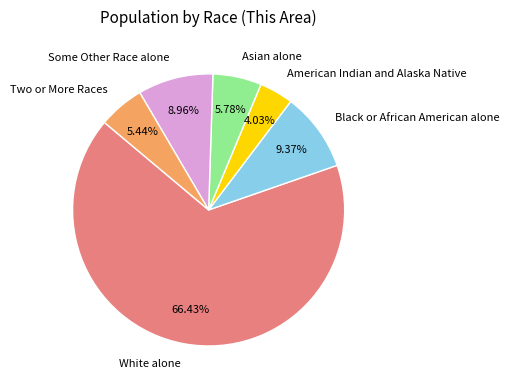

Which has a higher value, White alone or Two or More Races?

White alone